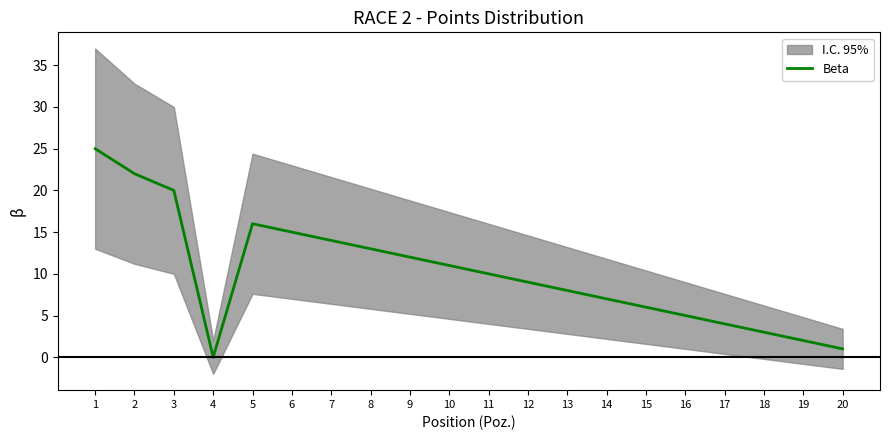

At which category does the data reach its first local peak?

5